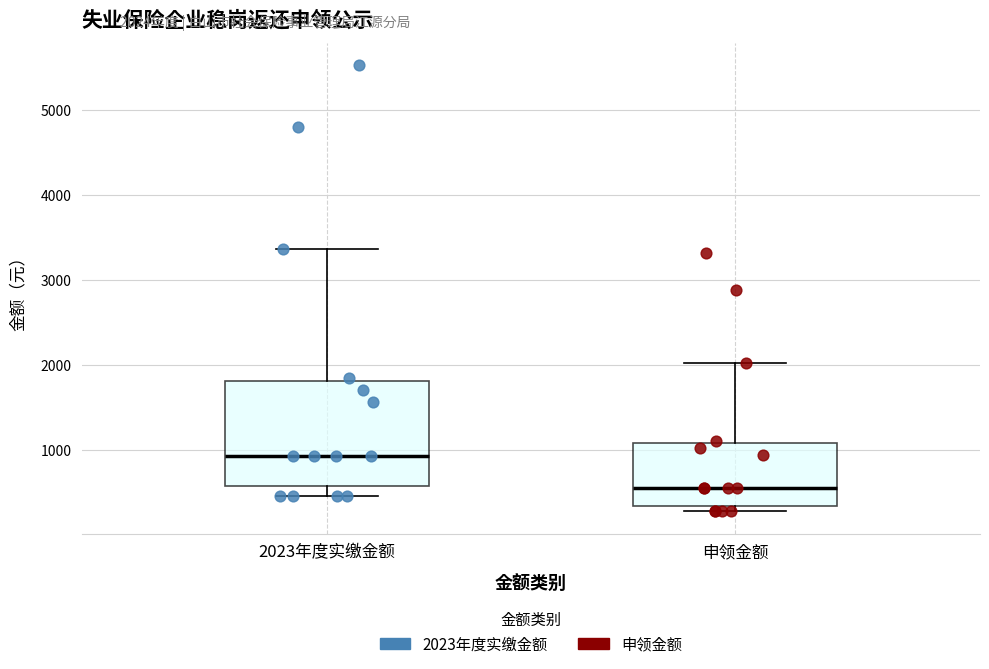

Reading left to right, read every box against the y-axis: the position of its median line, the range the box covers, and the ends of its whiskers. The values are not printed on the chart, so give them approximately, as read against the axis.

2023年度实缴金额: median 900, box 600 to 1800, whiskers 500 to 3400
申领金额: median 600, box 300 to 1100, whiskers 300 (just below the box's lower edge) to 2000